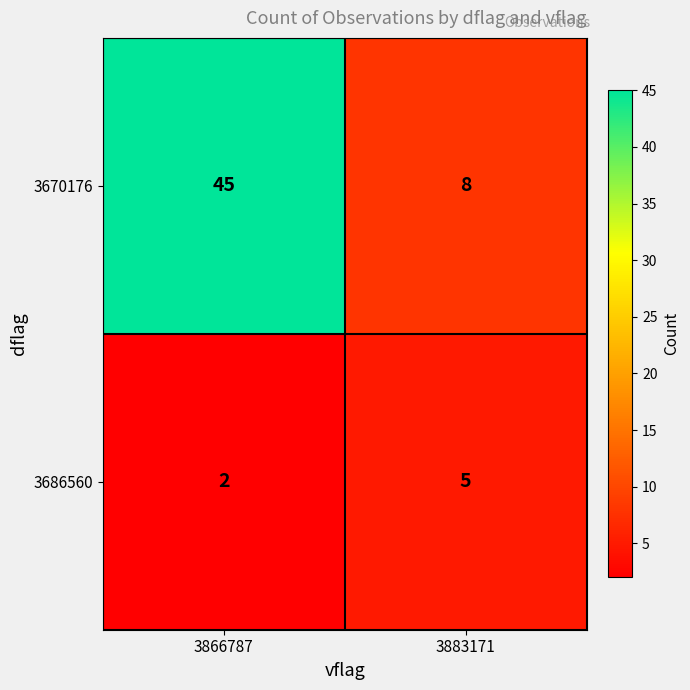

Which label corresponds to the smallest value in the chart?

3866787